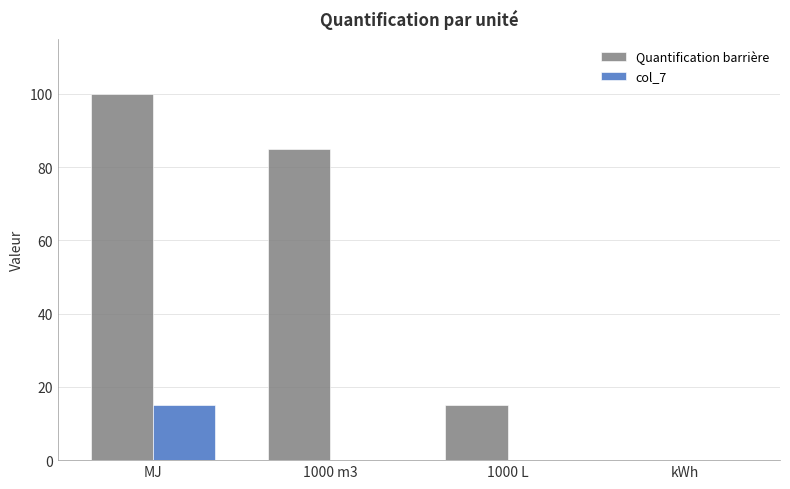

Which label corresponds to the largest value in the chart?

MJ